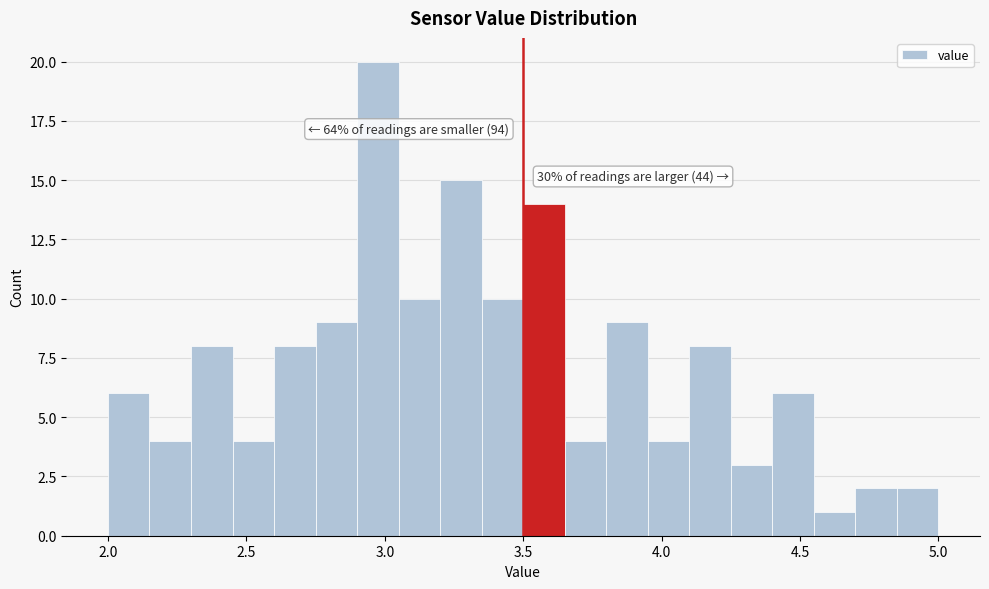

Read against the x-axis, roughly where is the centre of the tallest bar?

3.00